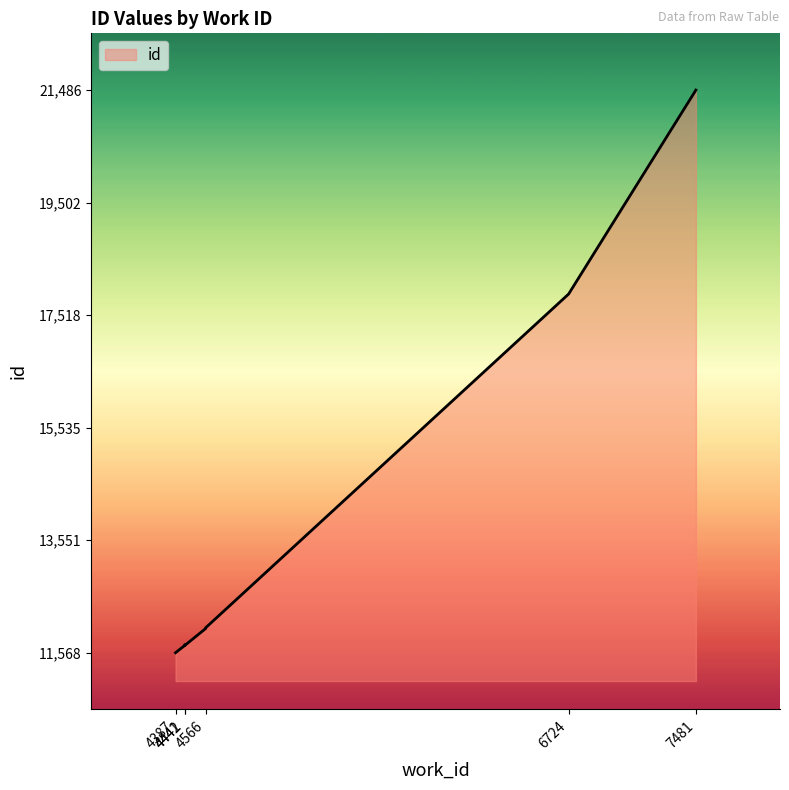

List the labels in order of value, smallest first.

4387, 4441, 4441, 4442, 4441, 4566, 4566, 4566, 6724, 7481